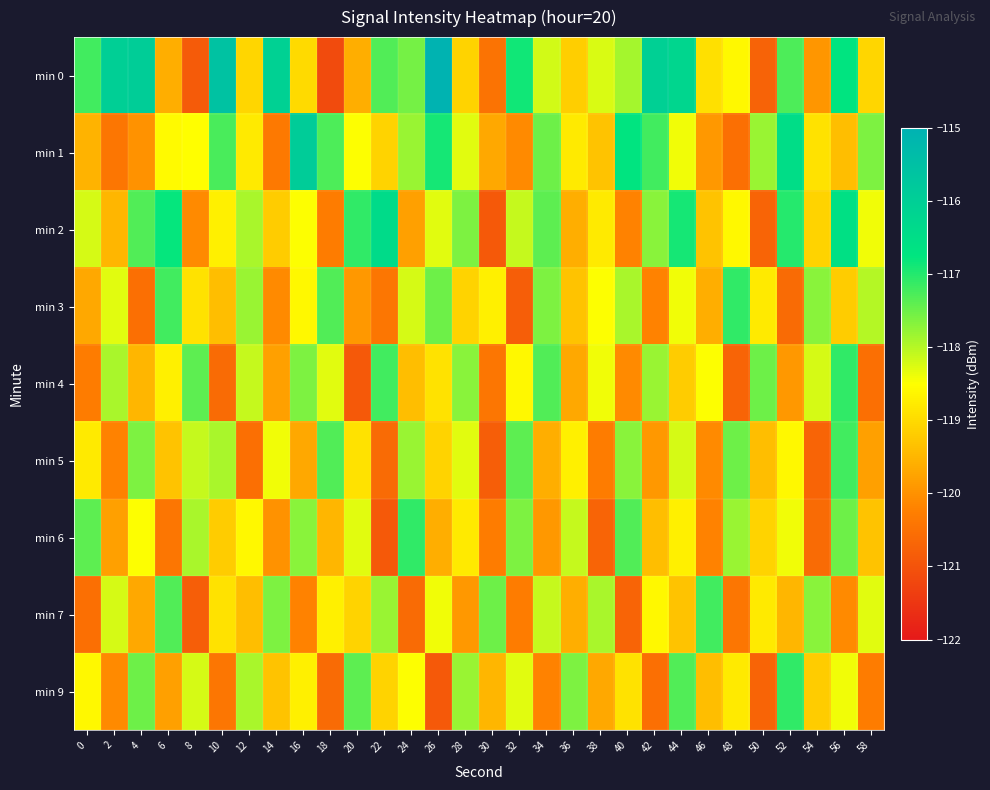

Rank the series at 32 from lowest to highest value.

min 3, min 7, min 1, min 4, min 9, min 2, min 6, min 5, min 0